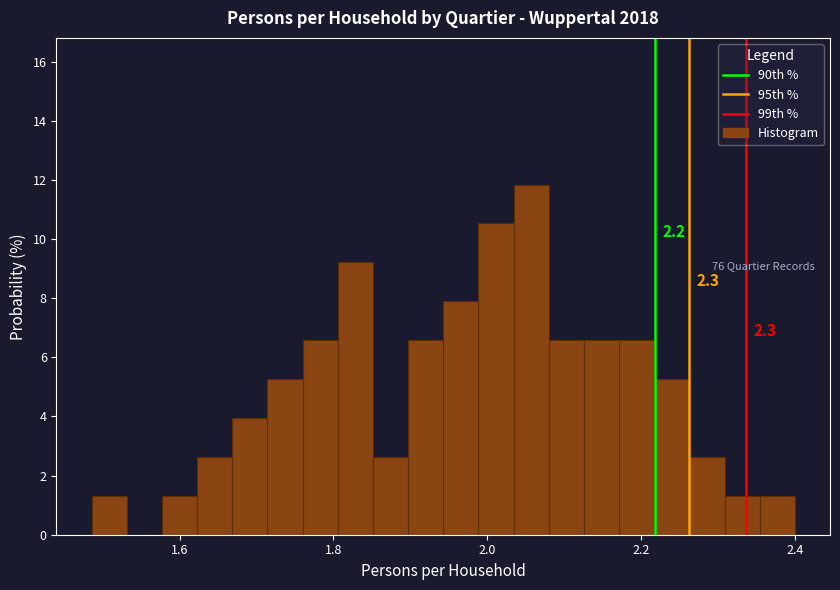

Around what value on the x-axis is the tallest bar? Give the approximate position of its centre, as read against the axis.

2.06